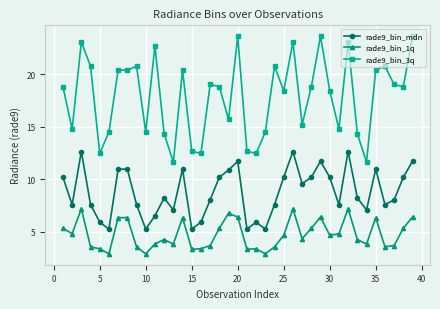

What is the maximum value shown in the chart?

23.6